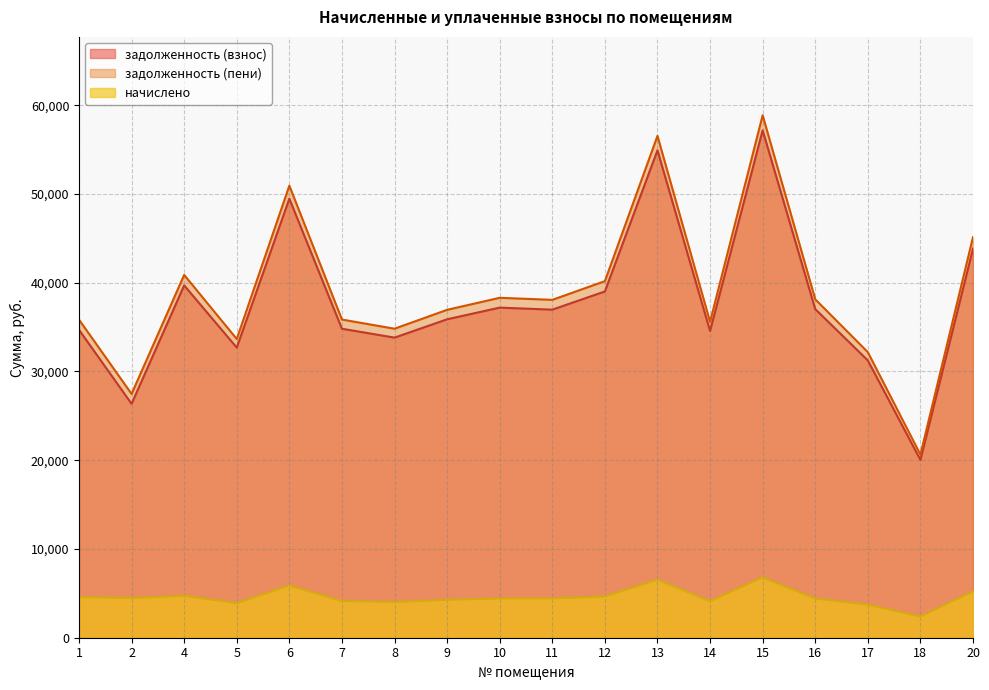

What is the difference between the highest and lowest values at 20?

39925.2